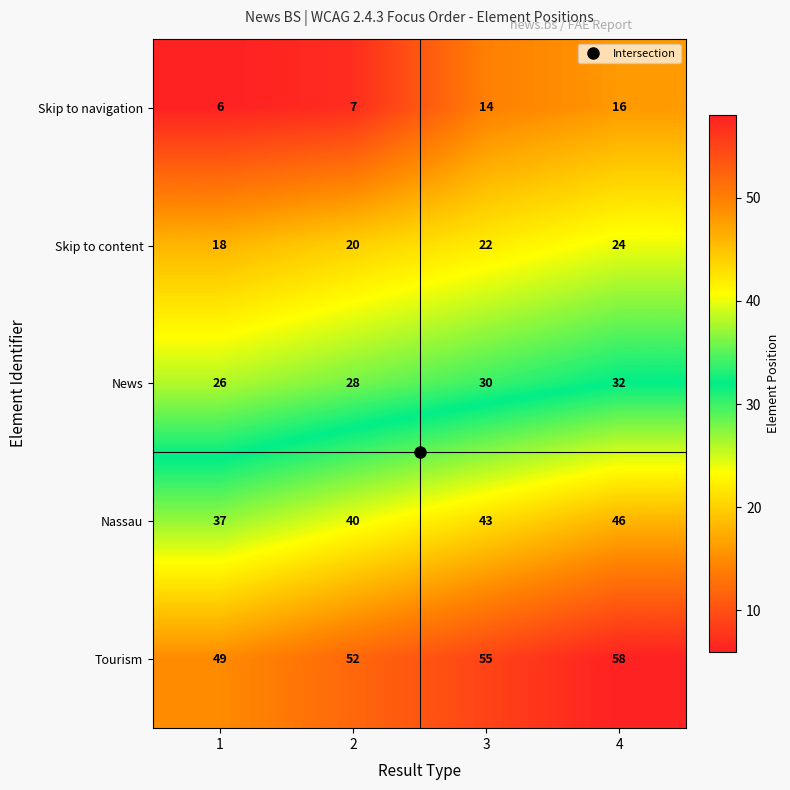

How many Nassau values are between 40 and 46?

3